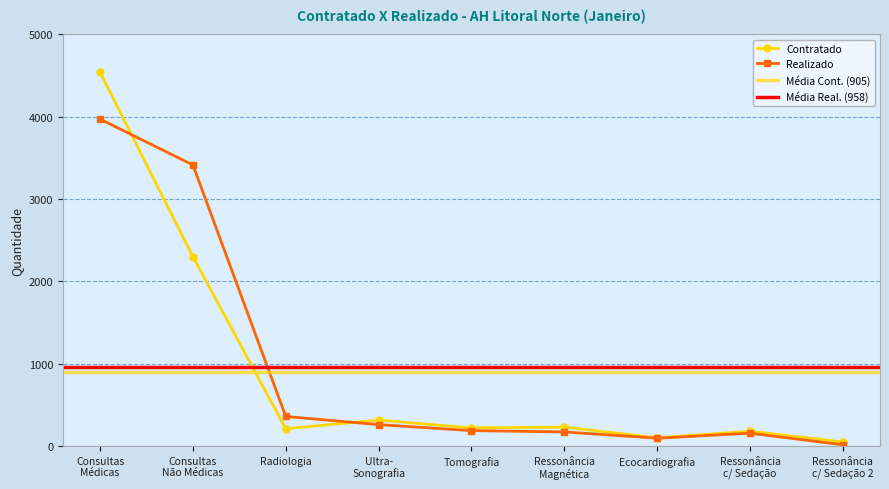

How many interior local peaks does the Contratado series have?

3